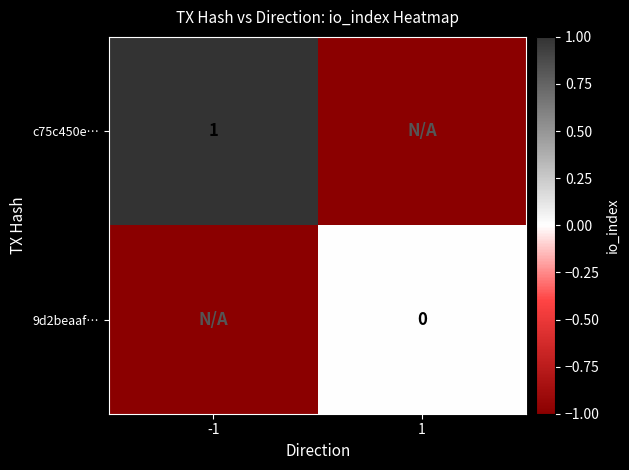

The c75c450e… series shows 2 at -1. True or false?

False